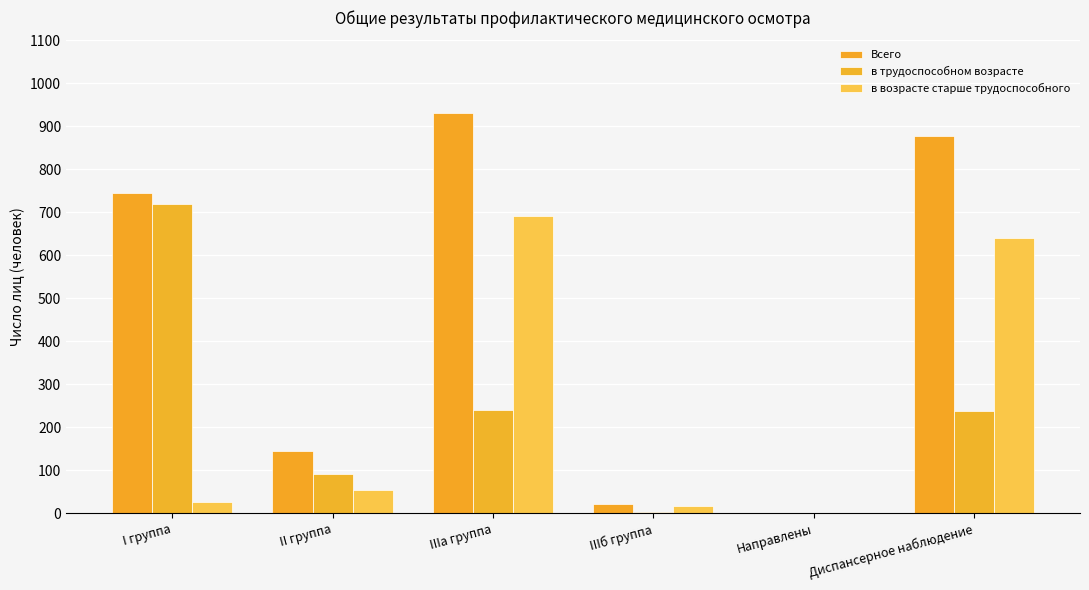

What is the highest value of the Всего series?

932